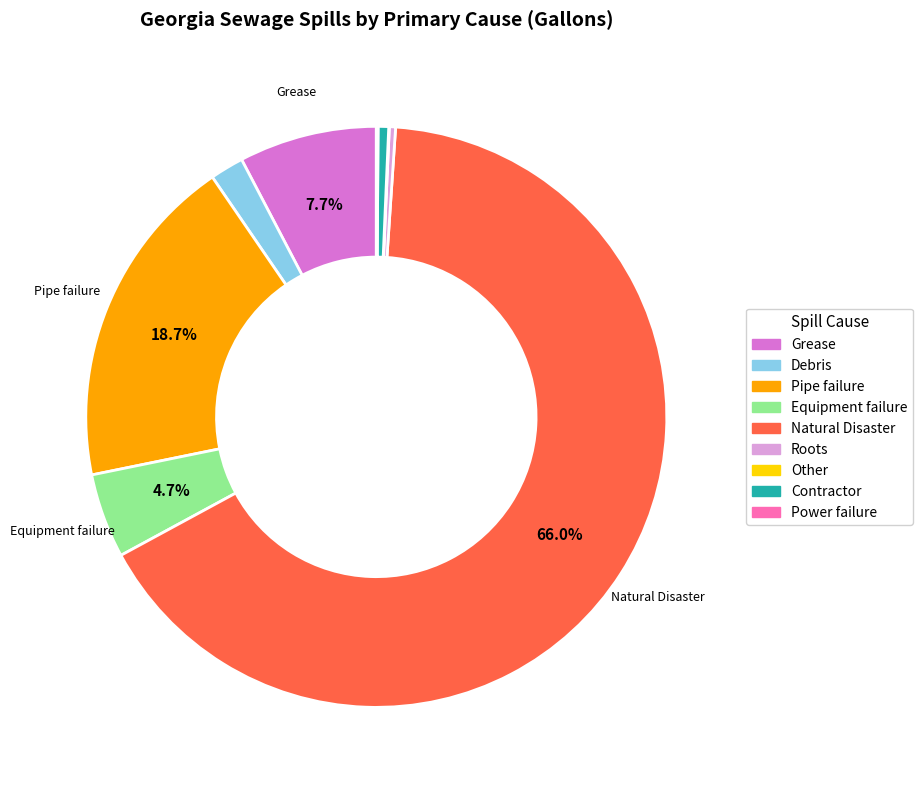

Which slice is the largest?

Natural Disaster